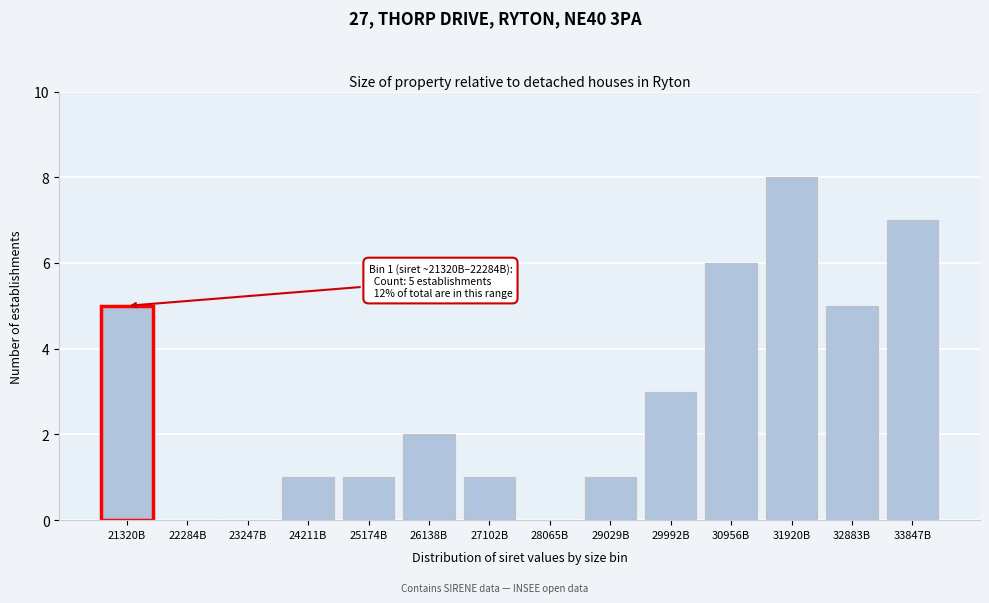

Reading right to left, list all the values displayed in this chart.

33847B=7	32883B=5	31920B=8	30956B=6	29992B=3	29029B=1	28065B=0	27102B=1	26138B=2	25174B=1	24211B=1	23247B=0	22284B=0	21320B=5